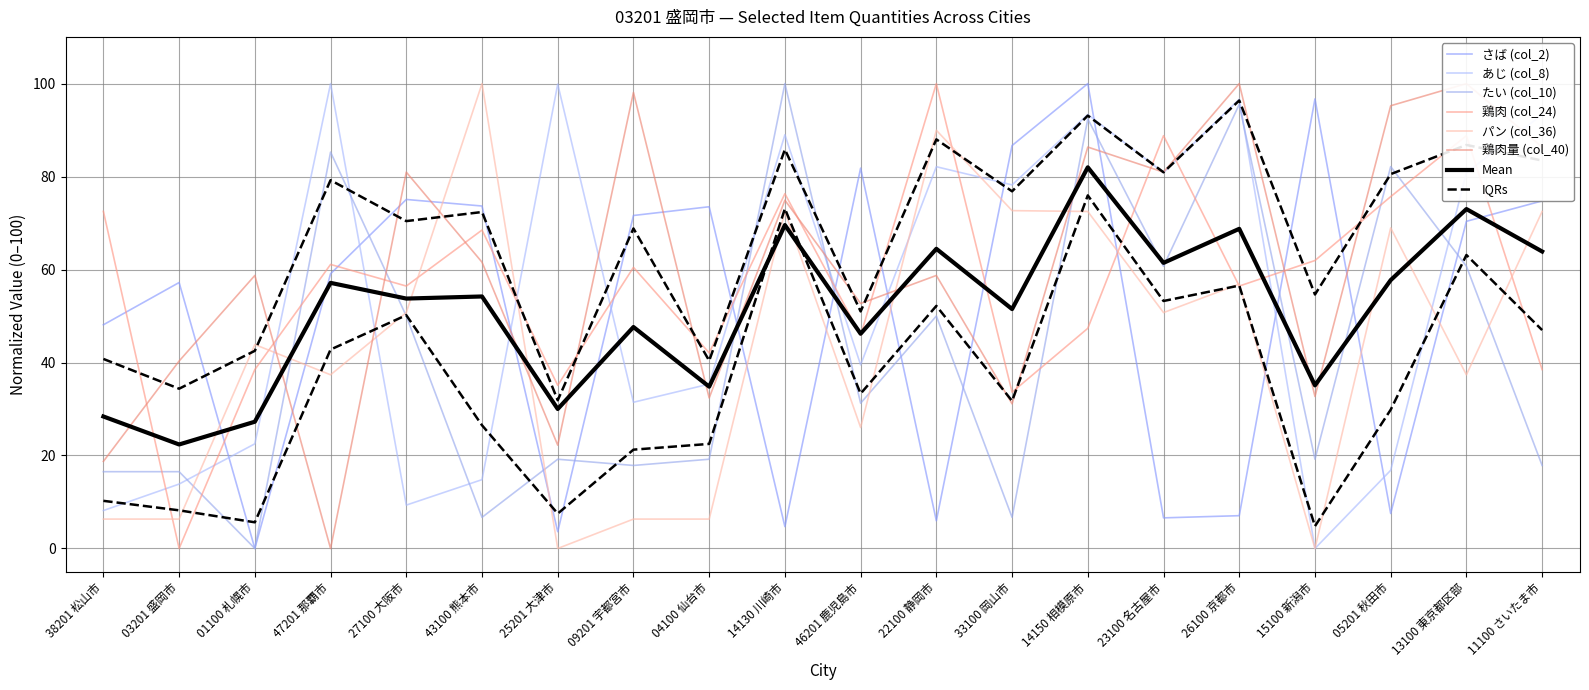

List the labels in order of 鶏肉 (col_24) value, smallest first.

03201 盛岡市, 33100 岡山市, 25201 大津市, 01100 札幌市, 11100 さいたま市, 04100 仙台市, 46201 鹿児島市, 14150 相模原市, 27100 大阪市, 26100 京都市, 09201 宇都宮市, 47201 那覇市, 15100 新潟市, 43100 熊本市, 38201 松山市, 05201 秋田市, 14130 川崎市, 23100 名古屋市, 13100 東京都区部, 22100 静岡市